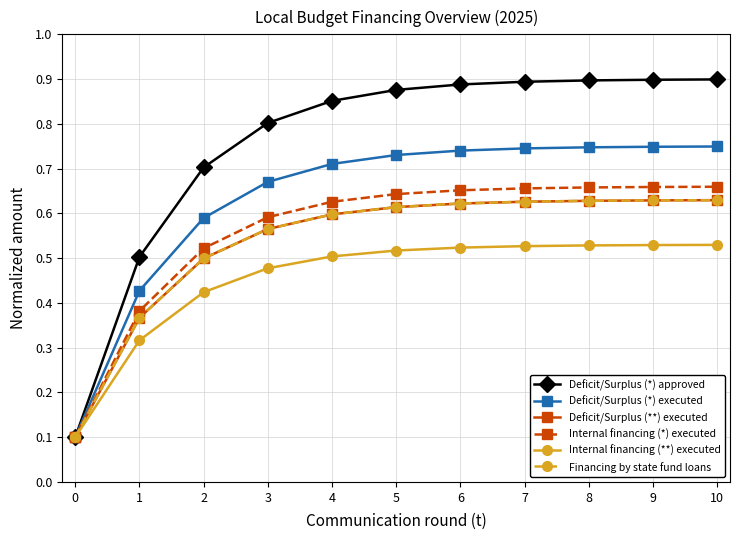

List the series in order of their peak value, lowest first.

Internal financing (**) executed, Deficit/Surplus (**) executed, Financing by state fund loans, Internal financing (*) executed, Deficit/Surplus (*) executed, Deficit/Surplus (*) approved